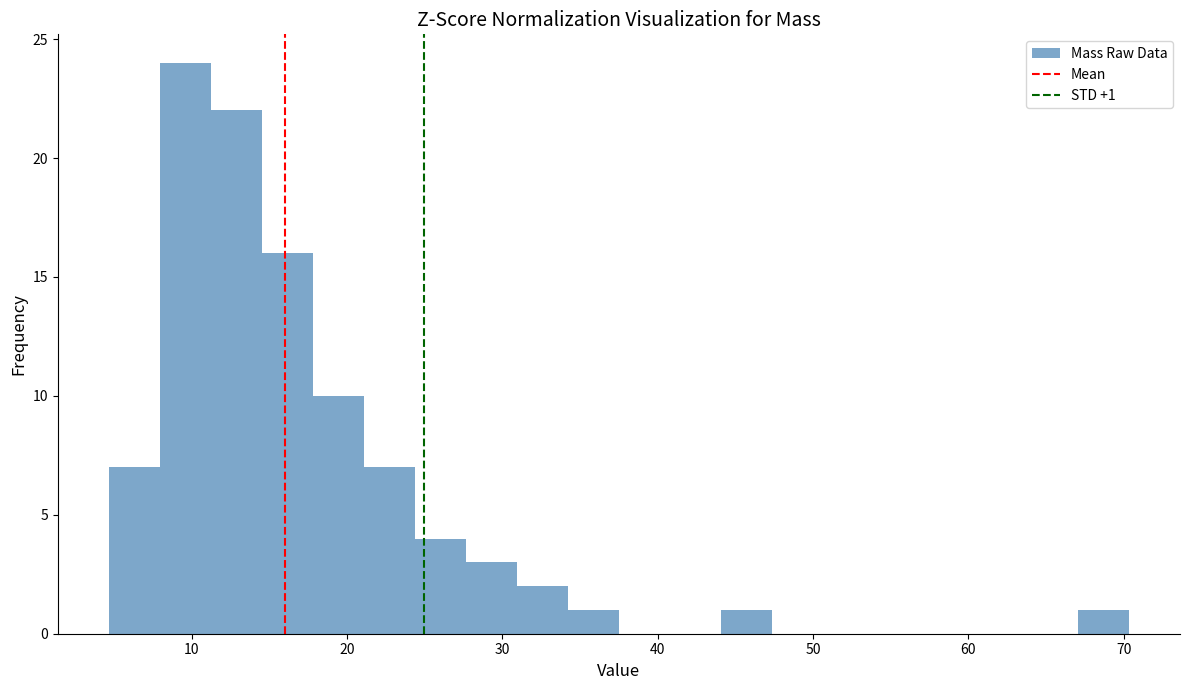

Read against the x-axis, roughly where is the centre of the tallest bar?

10